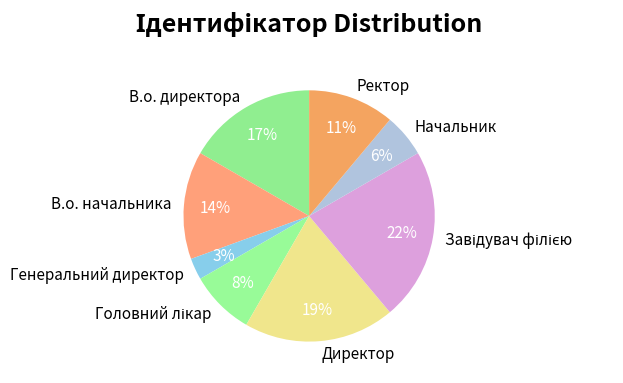

True or false: Начальник accounts for 6% of the total.

True